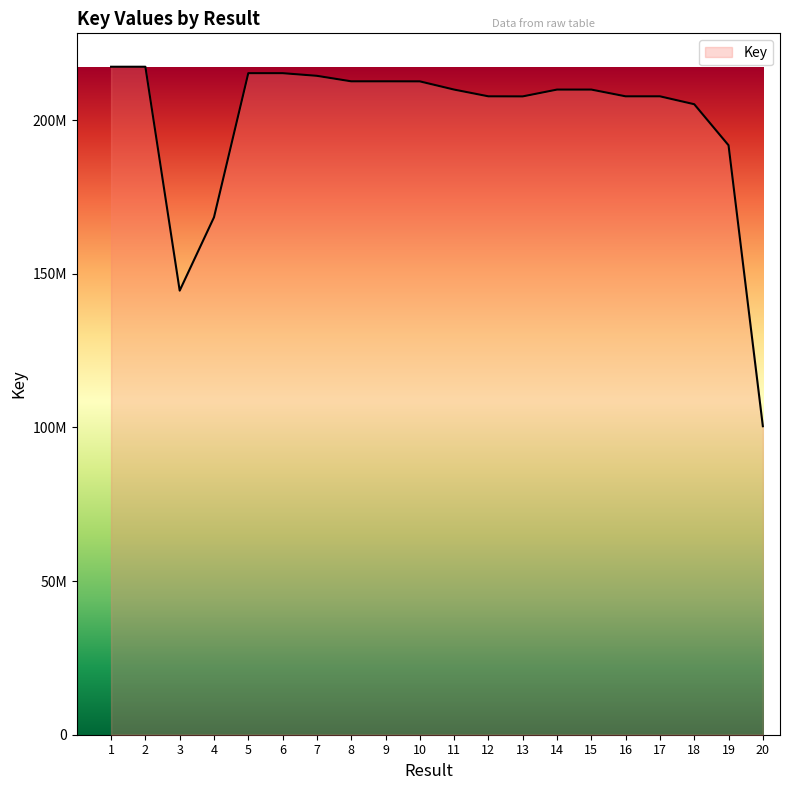

The chart shows a value of 84119958 at 9. True or false?

False